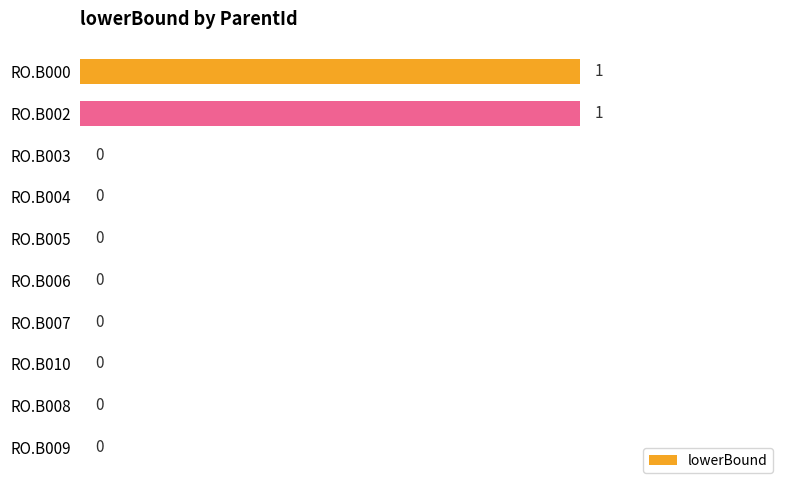

Reading top to bottom, transcribe all the data shown in this chart.

RO.B000=1	RO.B002=1	RO.B003=0	RO.B004=0	RO.B005=0	RO.B006=0	RO.B007=0	RO.B010=0	RO.B008=0	RO.B009=0